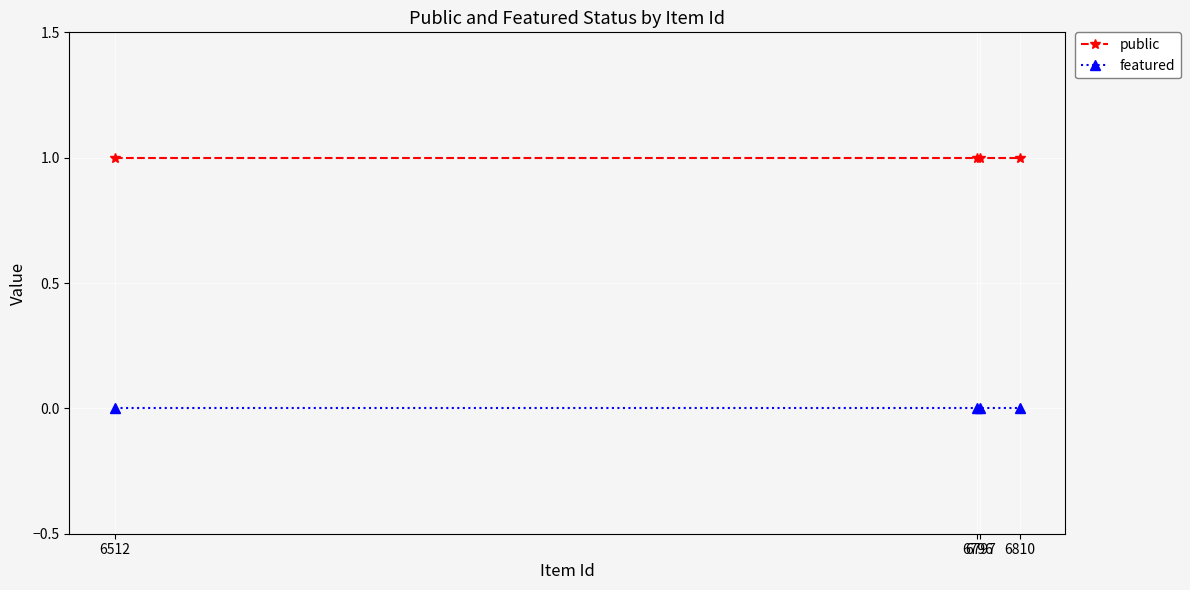

At 6796, list the series in order from largest to smallest.

public, featured